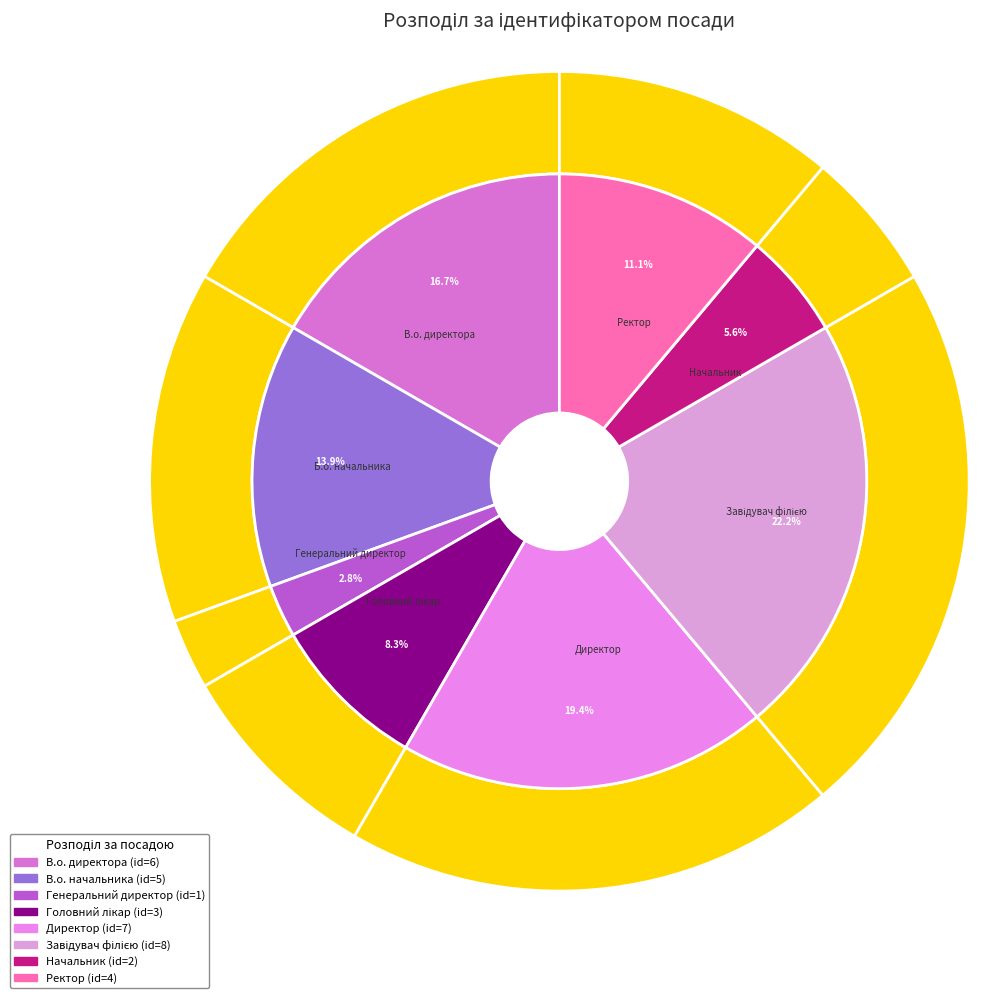

How much of the chart is everything except Ректор?

88.9%